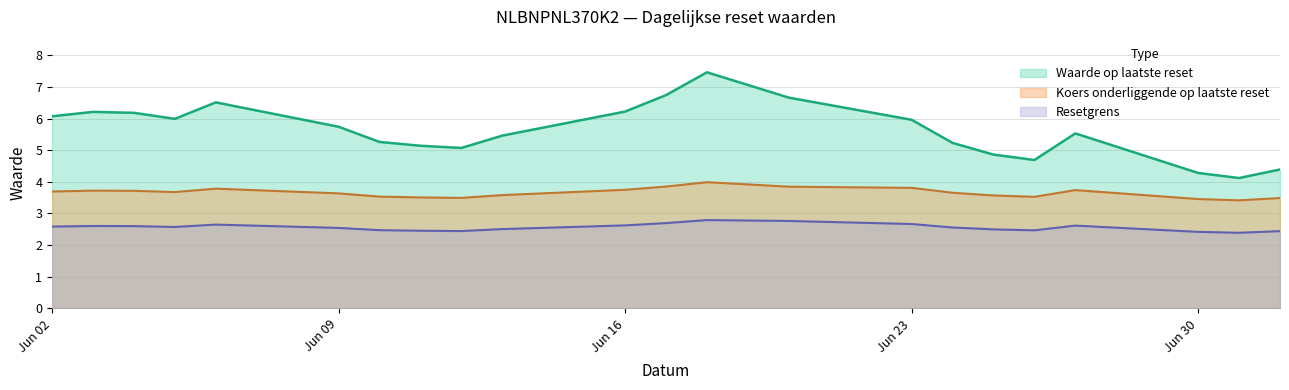

At how many categories does at least one series exceed 2?

22